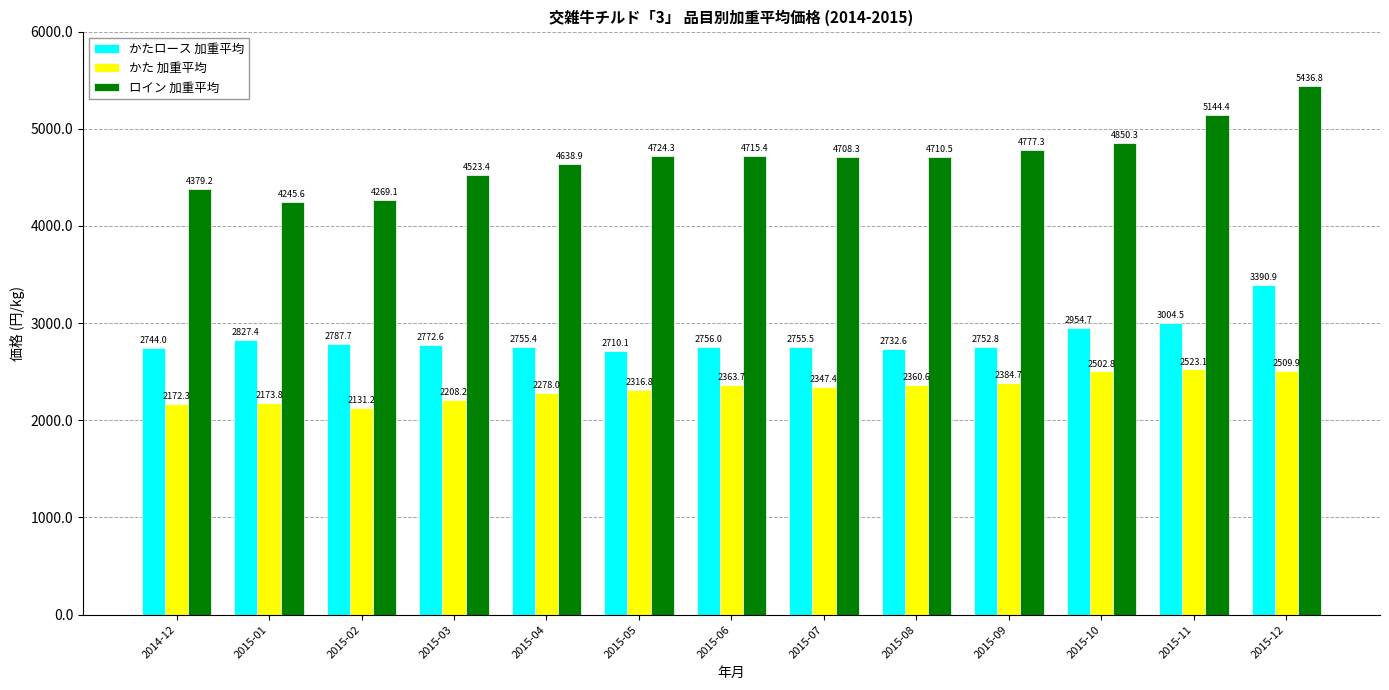

Reading left to right, extract all data points from this chart.

かたロース 加重平均: 2014-12=2744.0	2015-01=2827.4	2015-02=2787.7	2015-03=2772.6	2015-04=2755.4	2015-05=2710.1	2015-06=2756.0	2015-07=2755.5	2015-08=2732.6	2015-09=2752.8	2015-10=2954.7	2015-11=3004.5	2015-12=3390.9
かた 加重平均: 2014-12=2172.3	2015-01=2173.8	2015-02=2131.2	2015-03=2208.2	2015-04=2278.0	2015-05=2316.8	2015-06=2363.7	2015-07=2347.4	2015-08=2360.6	2015-09=2384.7	2015-10=2502.8	2015-11=2523.1	2015-12=2509.9
ロイン 加重平均: 2014-12=4379.2	2015-01=4245.6	2015-02=4269.1	2015-03=4523.4	2015-04=4638.9	2015-05=4724.3	2015-06=4715.4	2015-07=4708.3	2015-08=4710.5	2015-09=4777.3	2015-10=4850.3	2015-11=5144.4	2015-12=5436.8